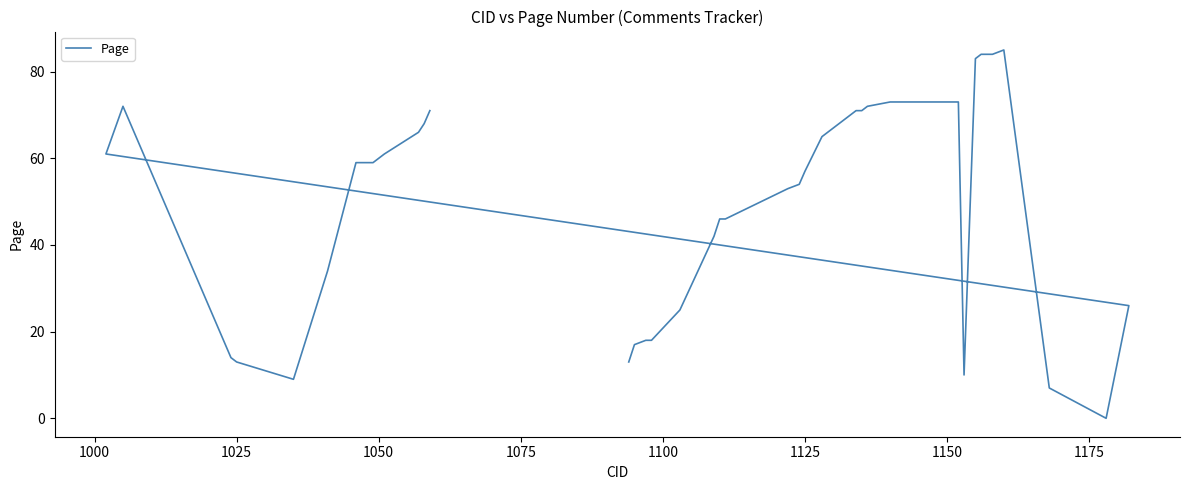

Reading left to right, transcribe all the data shown in this chart.

13	17	18	18	25	42	46	46	53	54	57	65	71	71	72	73	73	10	83	84	84	84	85	7	0	26	61	72	14	13	9	34	59	59	59	59	61	66	68	71